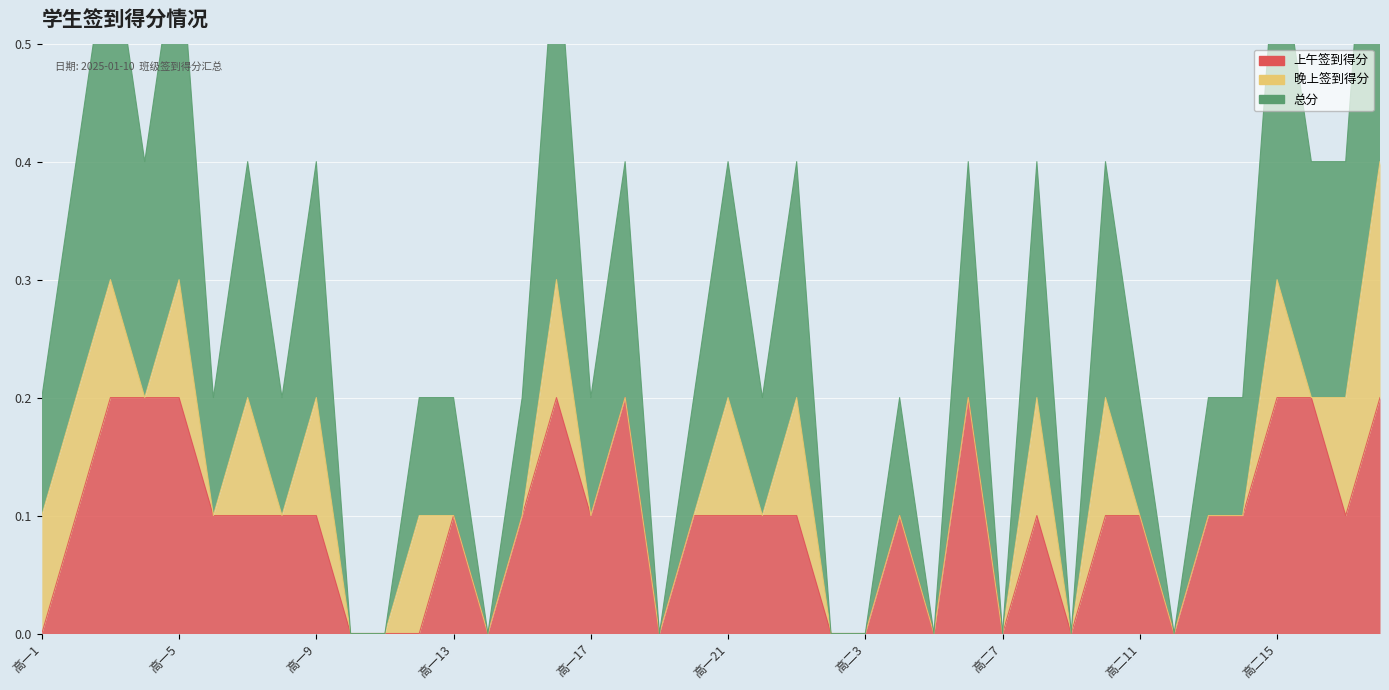

True or false: 总分 and 上午签到得分 intersect in this chart.

False